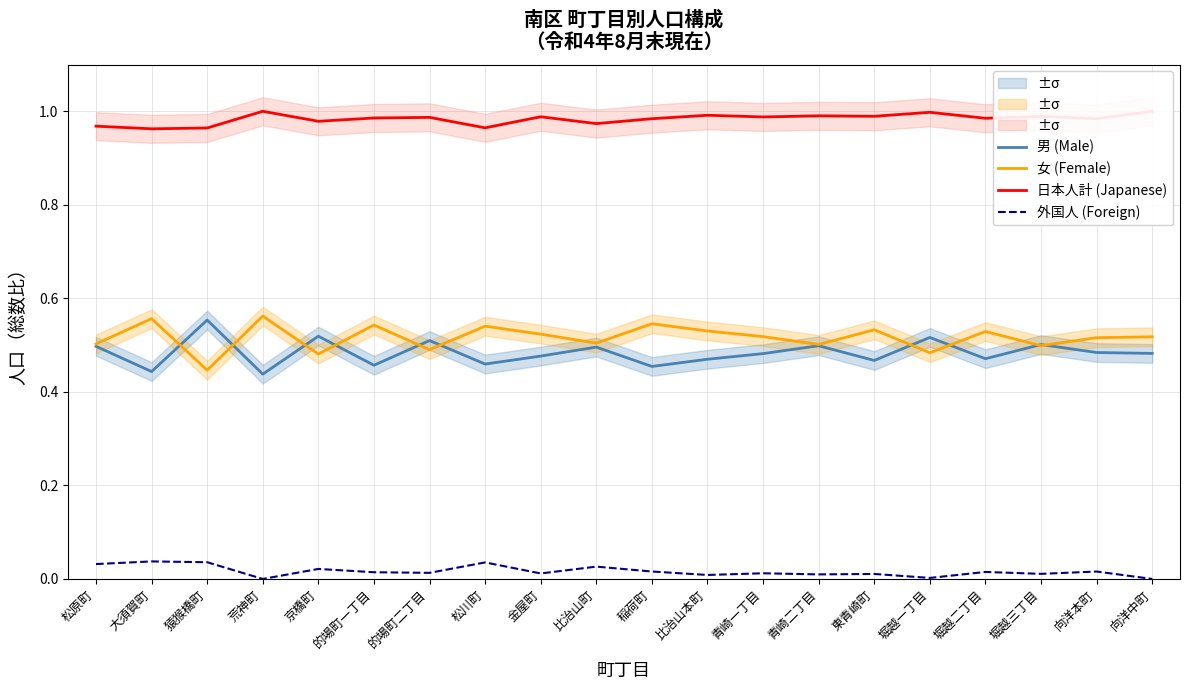

True or false: 外国人 (Foreign) and 女 (Female) intersect in this chart.

False